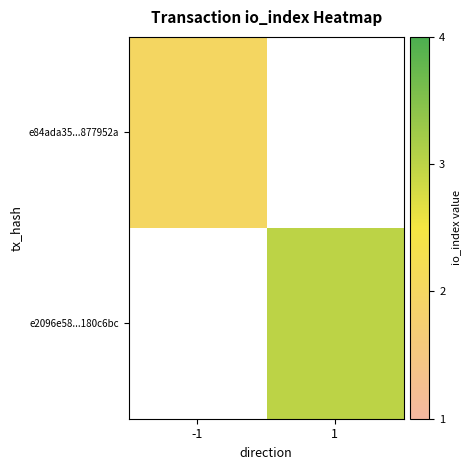

The e84ada35...877952a series shows 2.0 at -1. True or false?

True